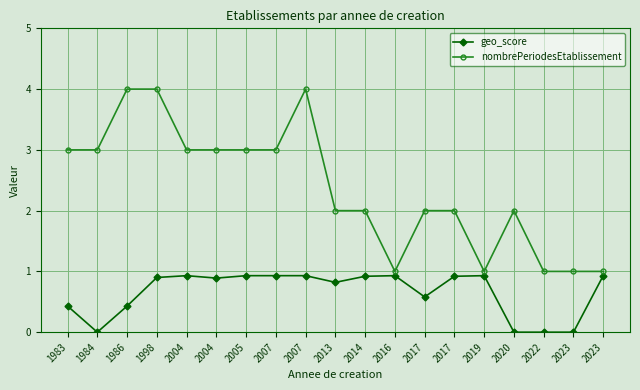

Count the nombrePeriodesEtablissement values in the range 1 to 3.

16